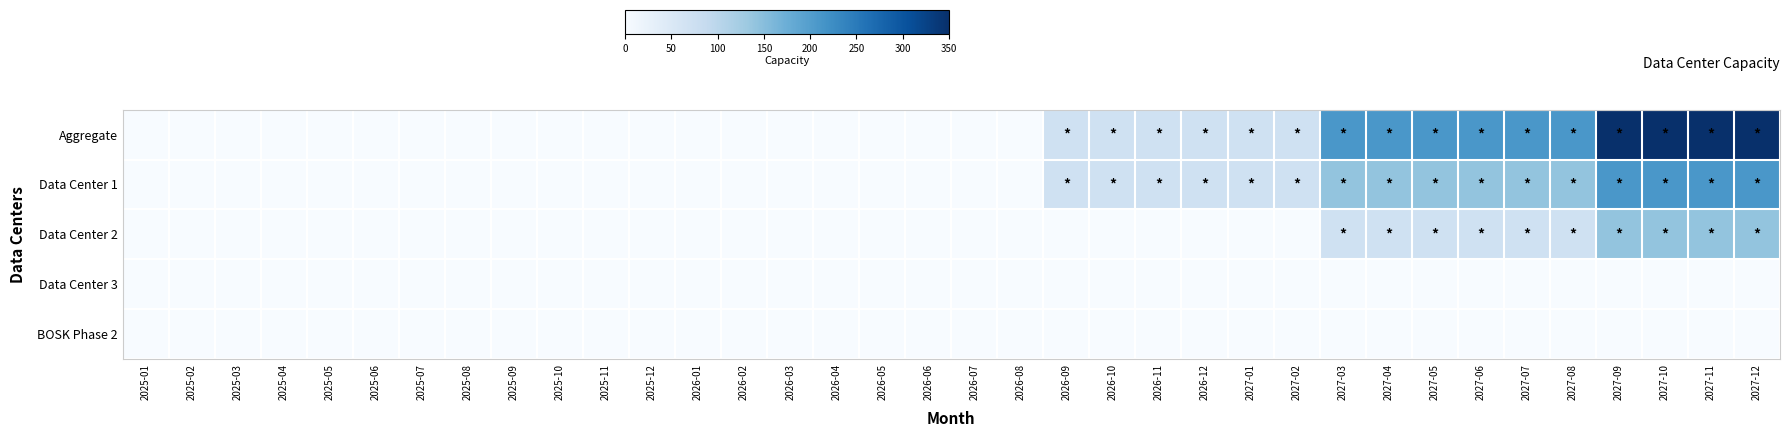

Count the number of data series in this chart.

5